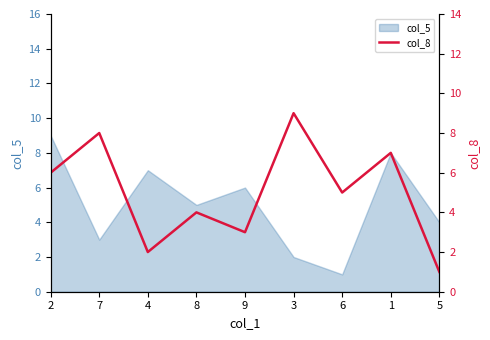

How many lines are shown in the chart?

1